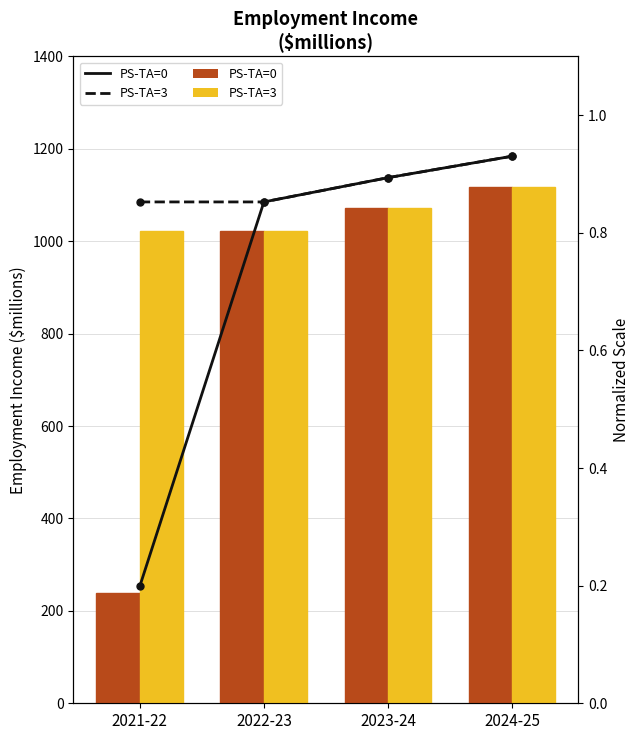

Which series has the largest total across all categories?

PS-TA=3